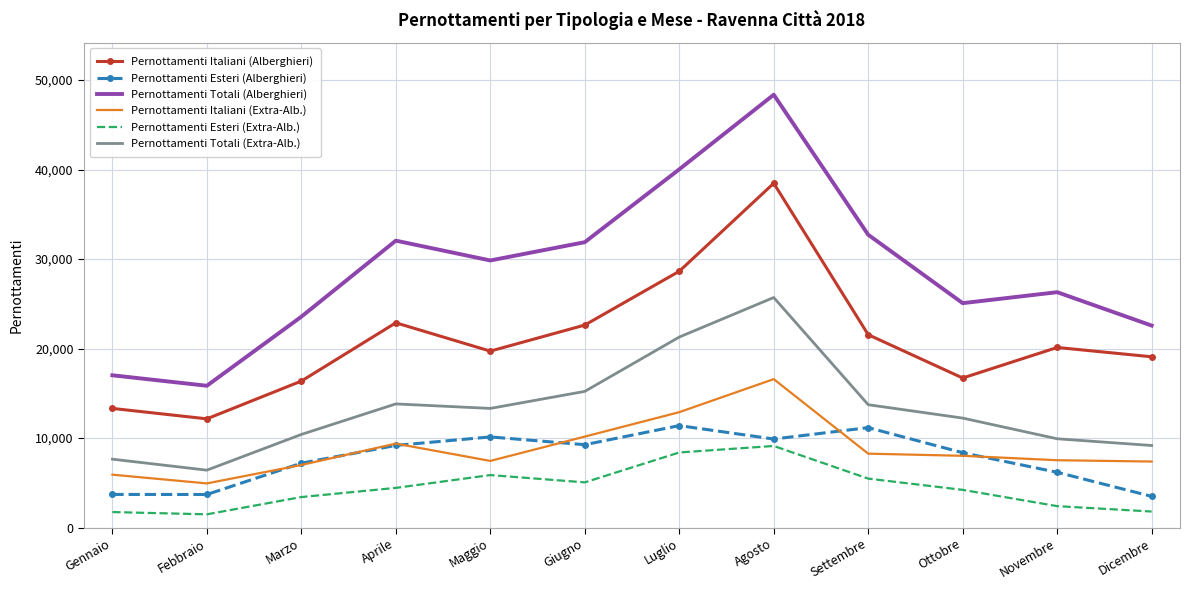

What is the total value across all series at Gennaio?

49316